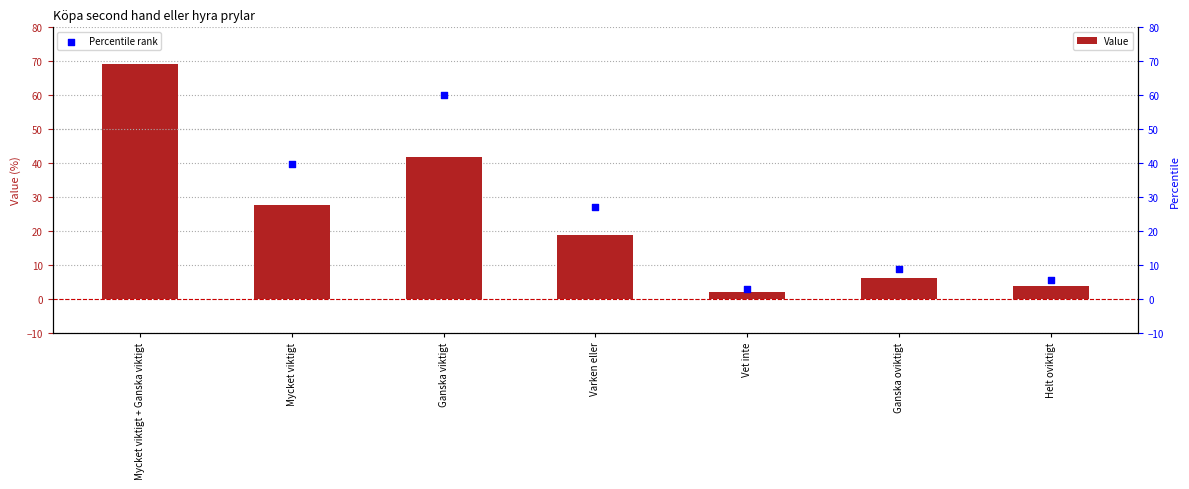

What are all the series names shown in the legend?

Value, Percentile rank